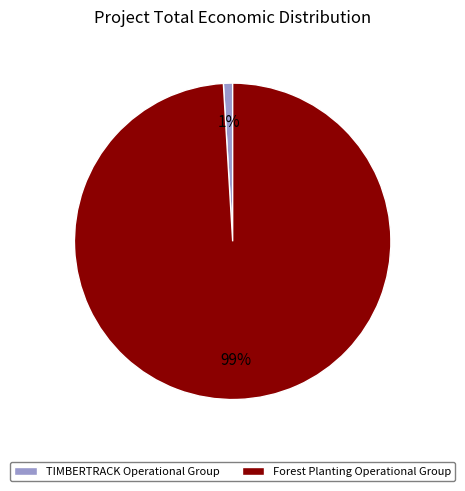

How many segments does this pie chart have?

2